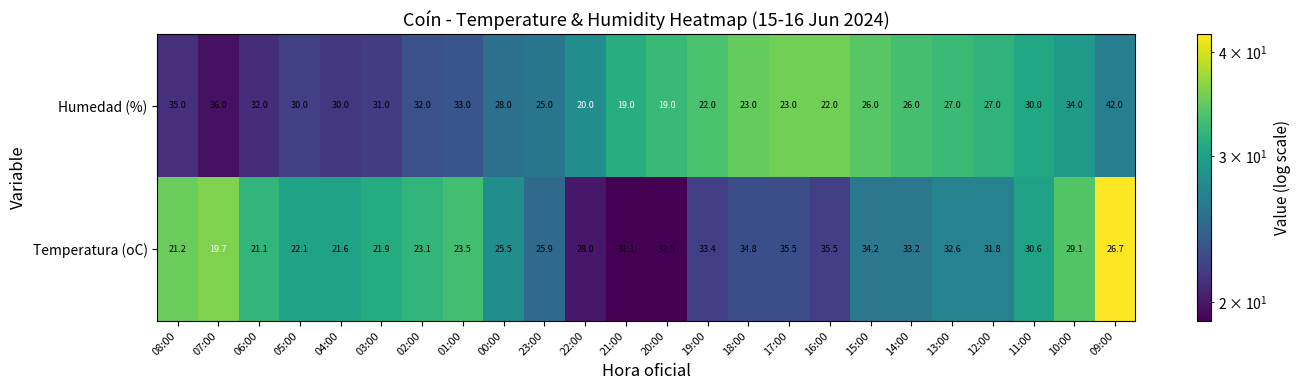

Which category has the highest value across all series?

09:00